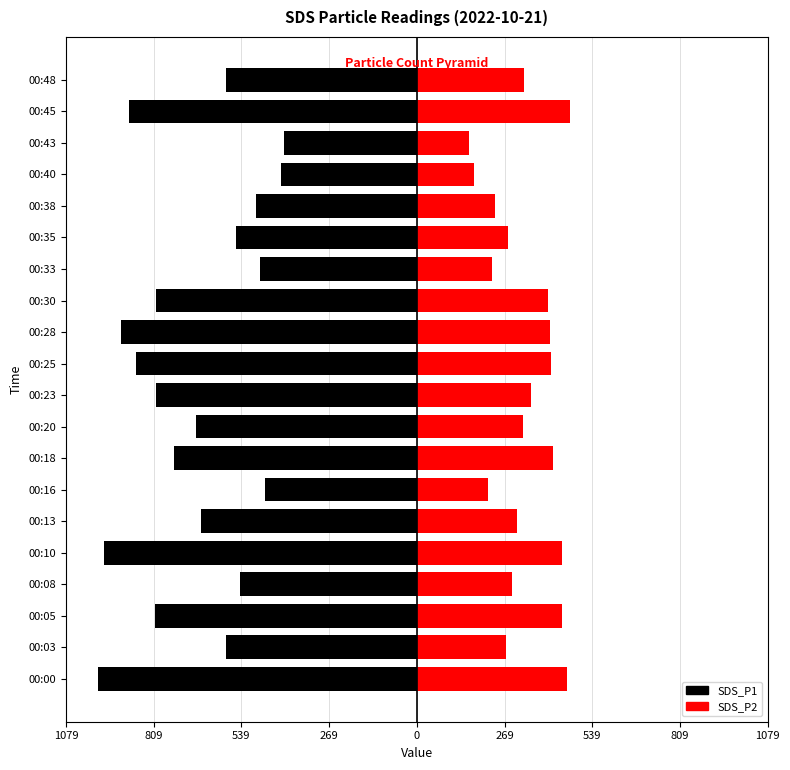

Reading left to right, transcribe all the data shown in this chart.

SDS_P1: -981.1	-586.8	-806.6	-544.6	-963.2	-664.1	-465.9	-748.4	-678.6	-803.6	-862.9	-911.7	-801.5	-482.3	-554.9	-494.7	-417.4	-407.4	-885.8	-585.6
SDS_P2: 463.0	275.4	445.9	292.1	447.5	309.5	219.3	417.6	326.1	350.9	413.6	409.4	402.5	229.7	279.8	240.0	176.6	159.1	471.4	329.2